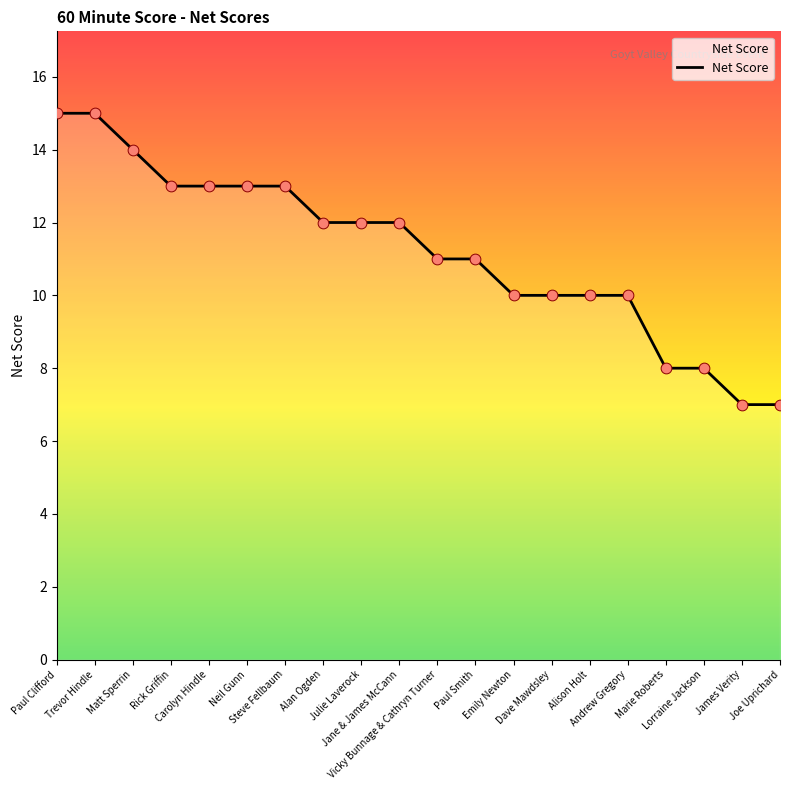

What is the ratio of the value at Neil Gunn to the value at Vicky Bunnage & Cathryn Turner?

1.2